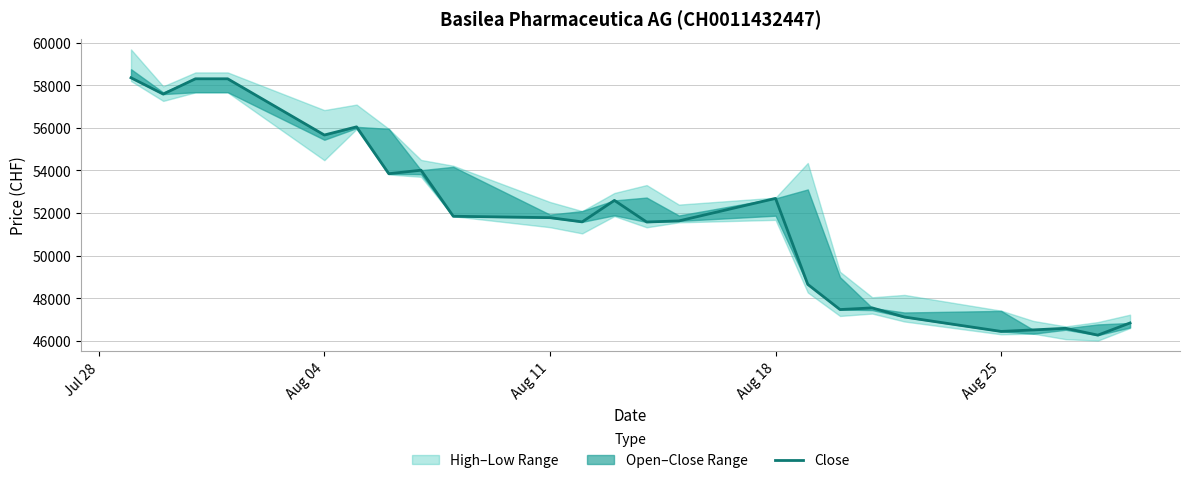

How many lines are shown in the chart?

1